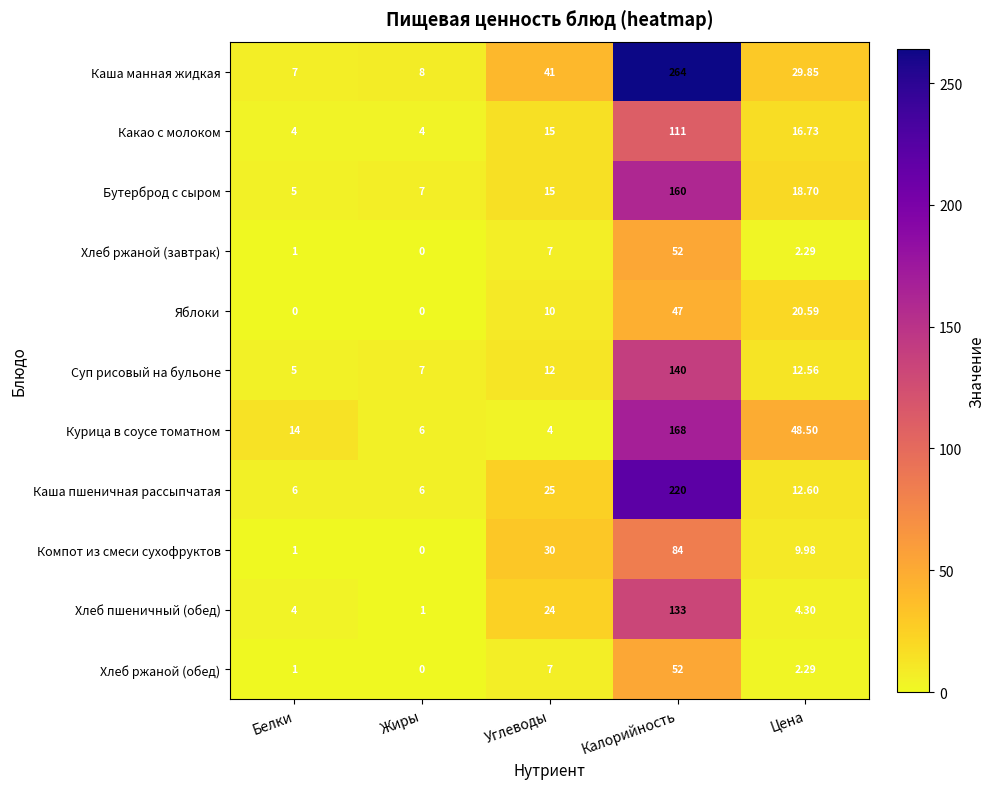

At which category is the sum across all series the highest?

Калорийность